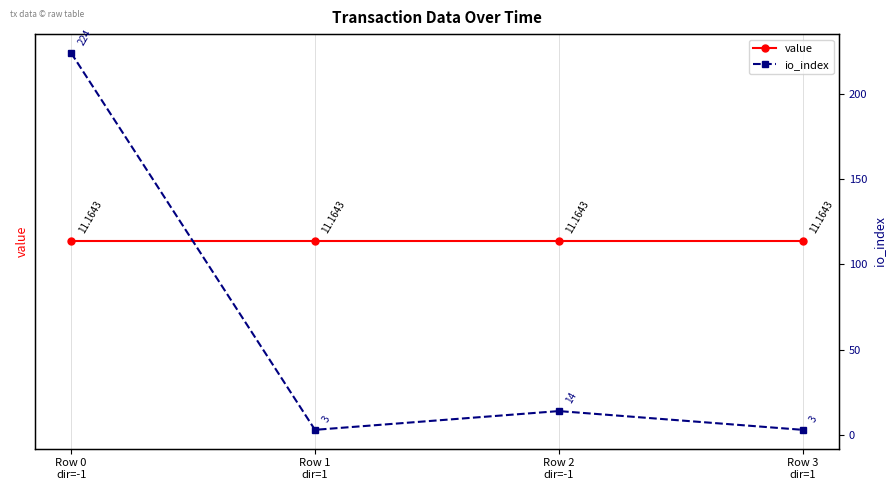

Reading right to left, transcribe all the data shown in this chart.

value: 11.2	11.2	11.2	11.2
io_index: 3.0	14.0	3.0	224.0